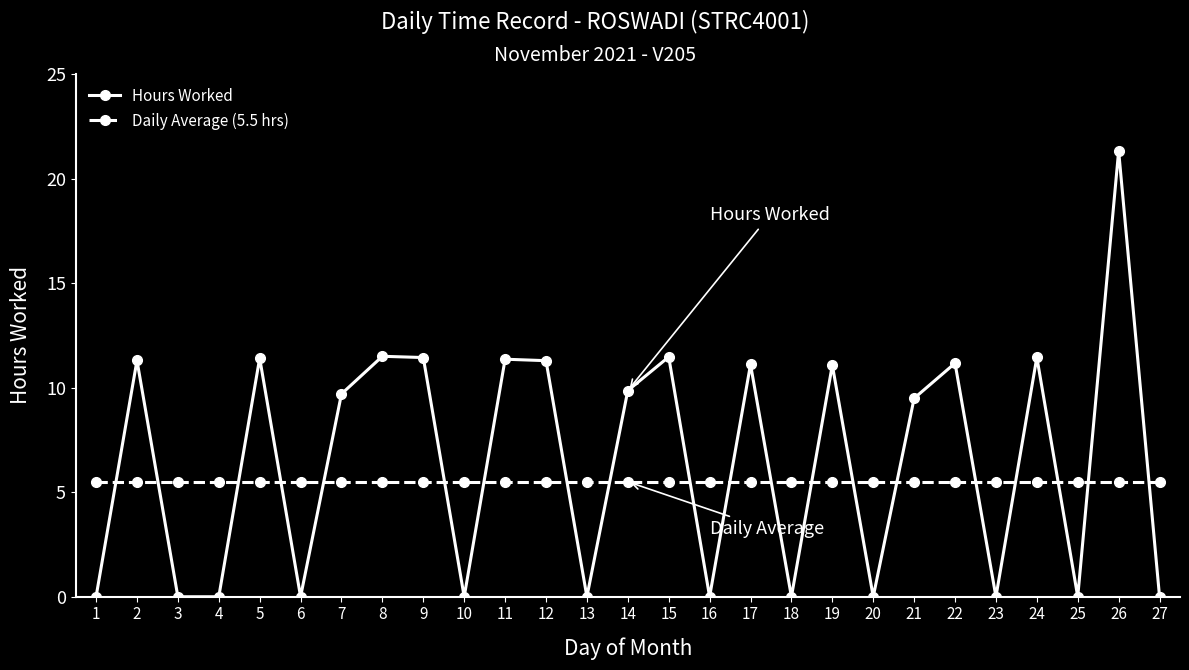

The value of Hours Worked at 10 is 0.0. True or false?

True